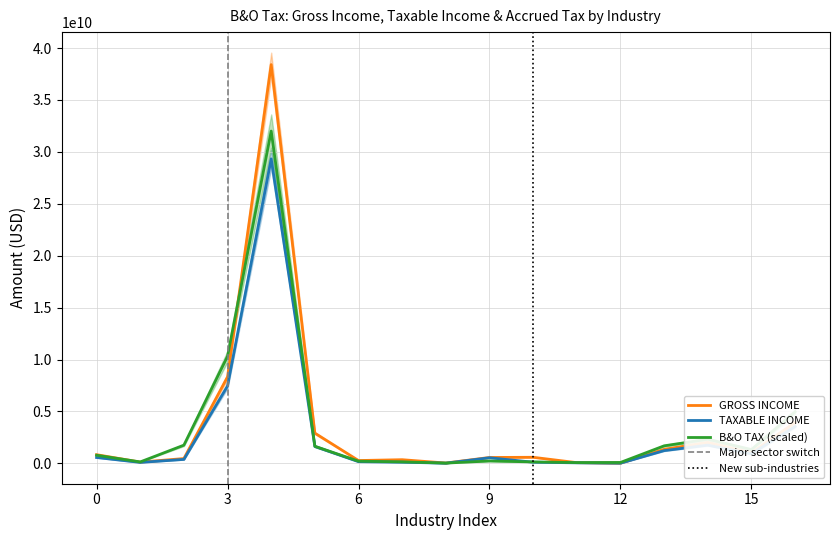

Is the value of B&O TAX at NONRESIDENTIAL BUILDING greater than the value of TAXABLE INCOME at SAND & GRAVEL, QUARRYING?

Yes